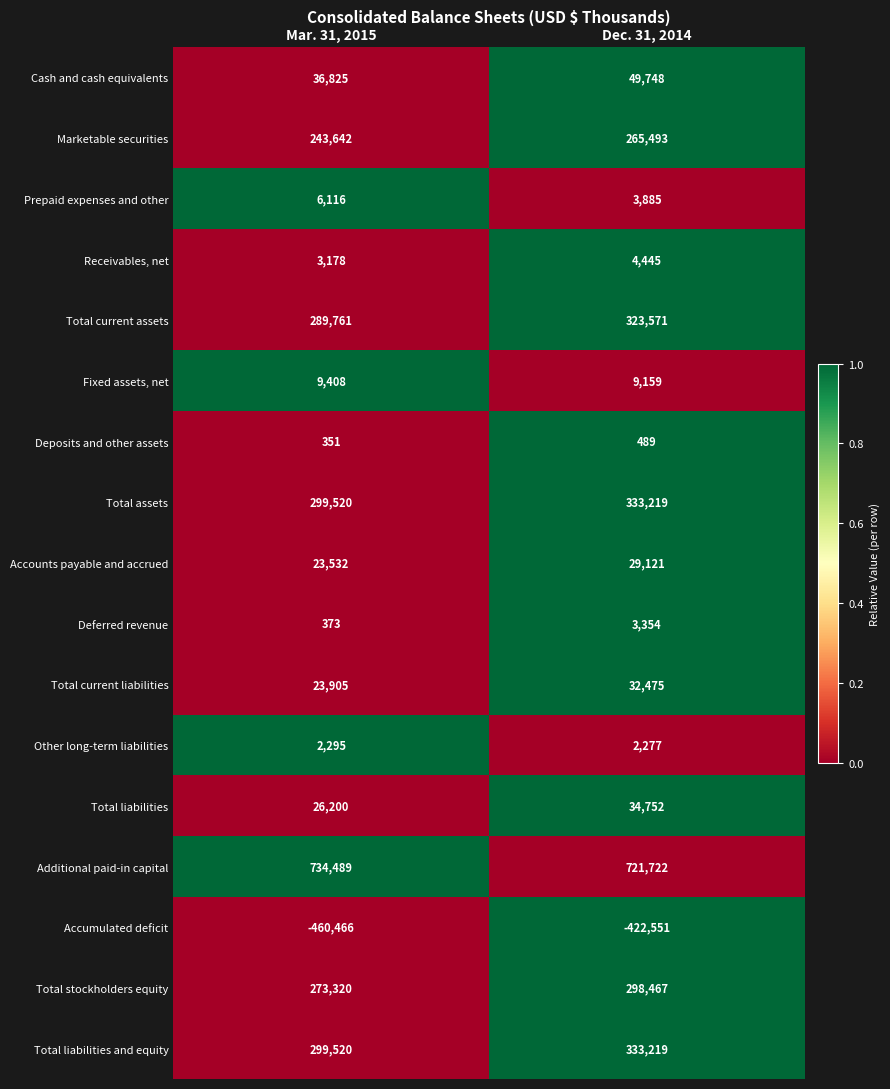

Where is Deferred revenue nearest to the value 1863?

Mar. 31, 2015